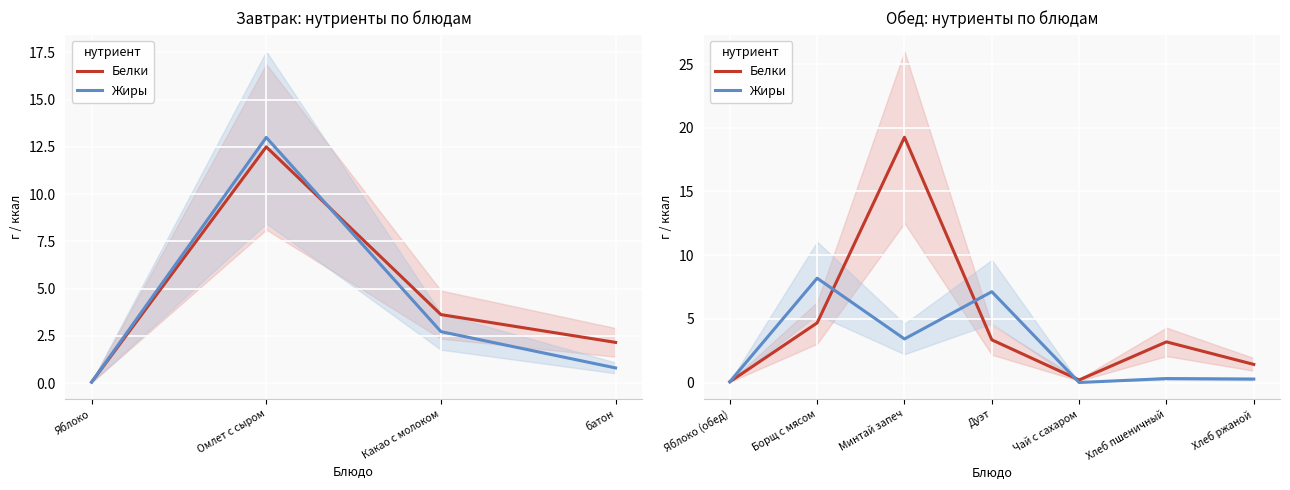

What are all the series names shown in the legend?

Белки, Жиры